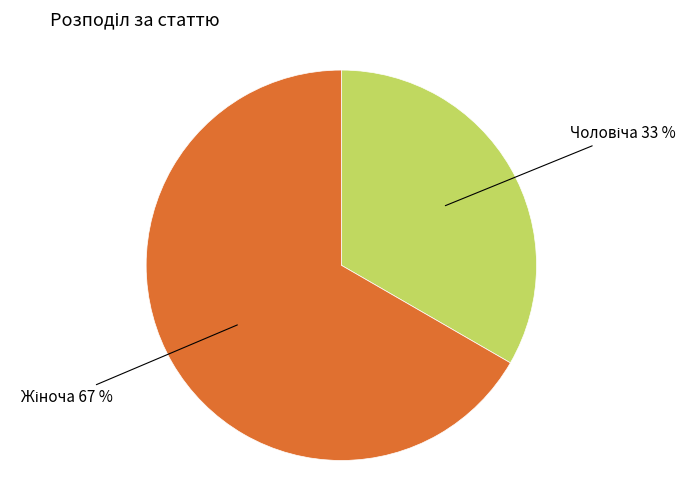

Does any single category account for the majority?

Yes